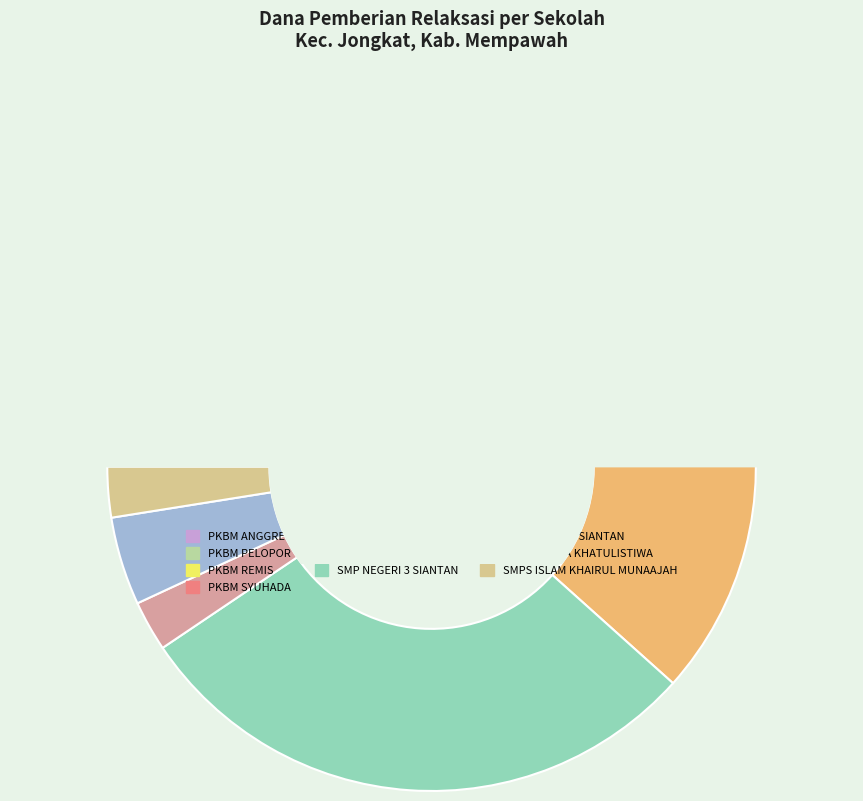

Which category has the smallest portion of the pie?

PKBM REMIS